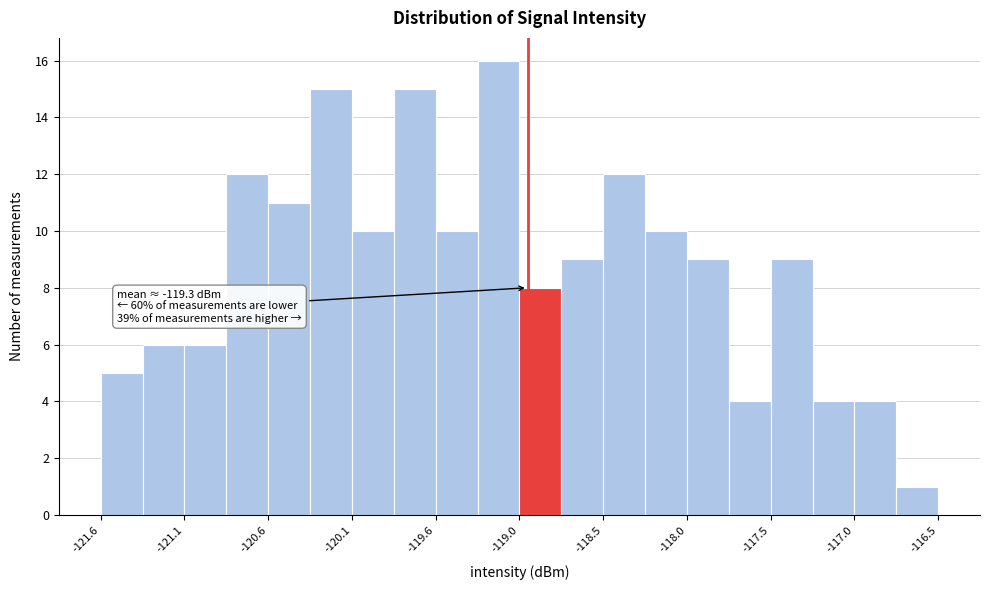

Read against the x-axis, roughly where is the centre of the tallest bar?

-119.2